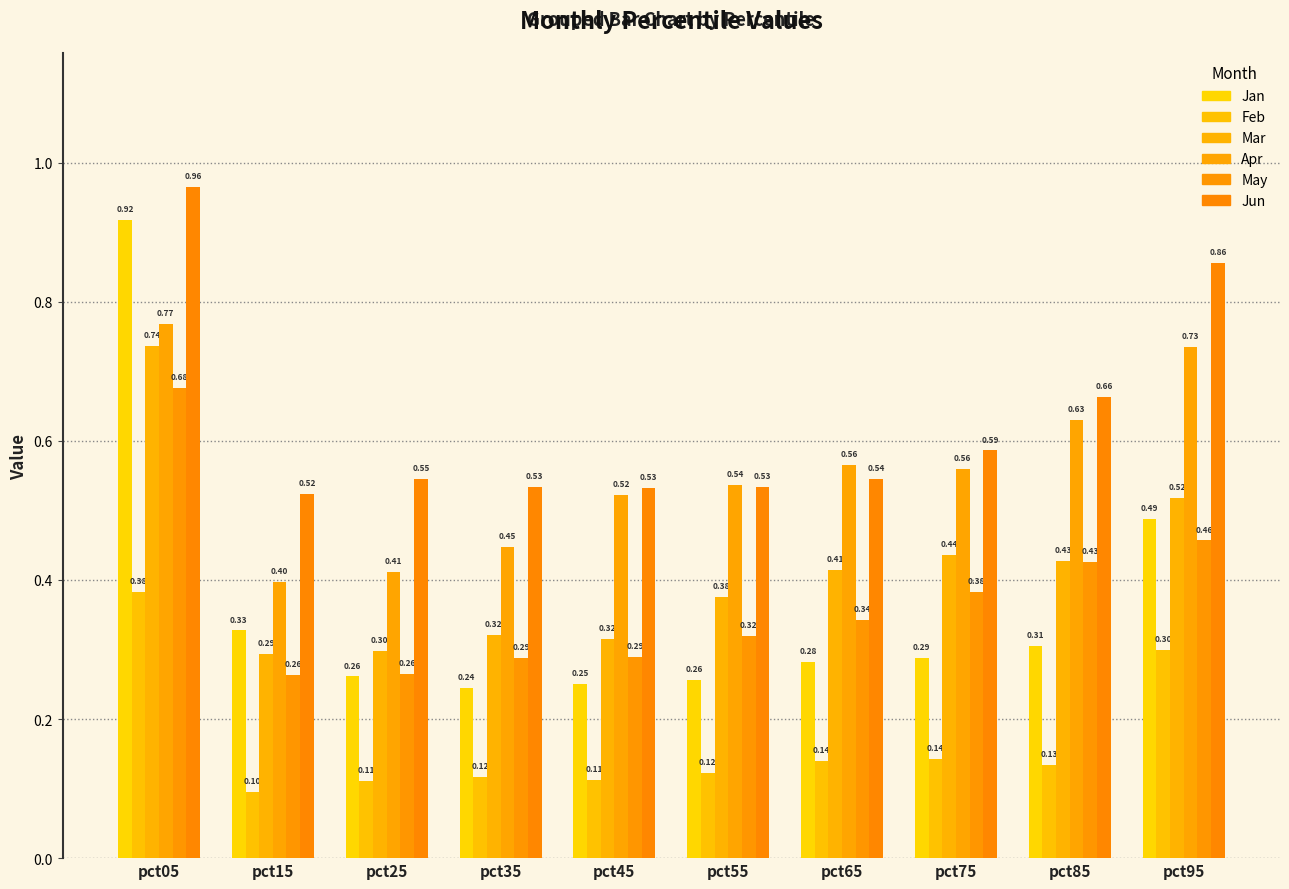

Which series has the largest range (max minus min)?

Jan